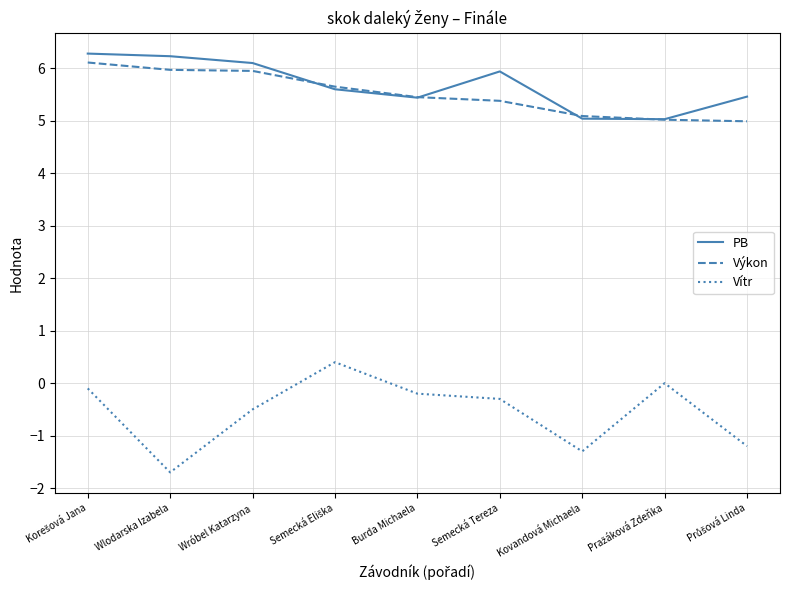

Read the PB value at Burda Michaela.

5.4